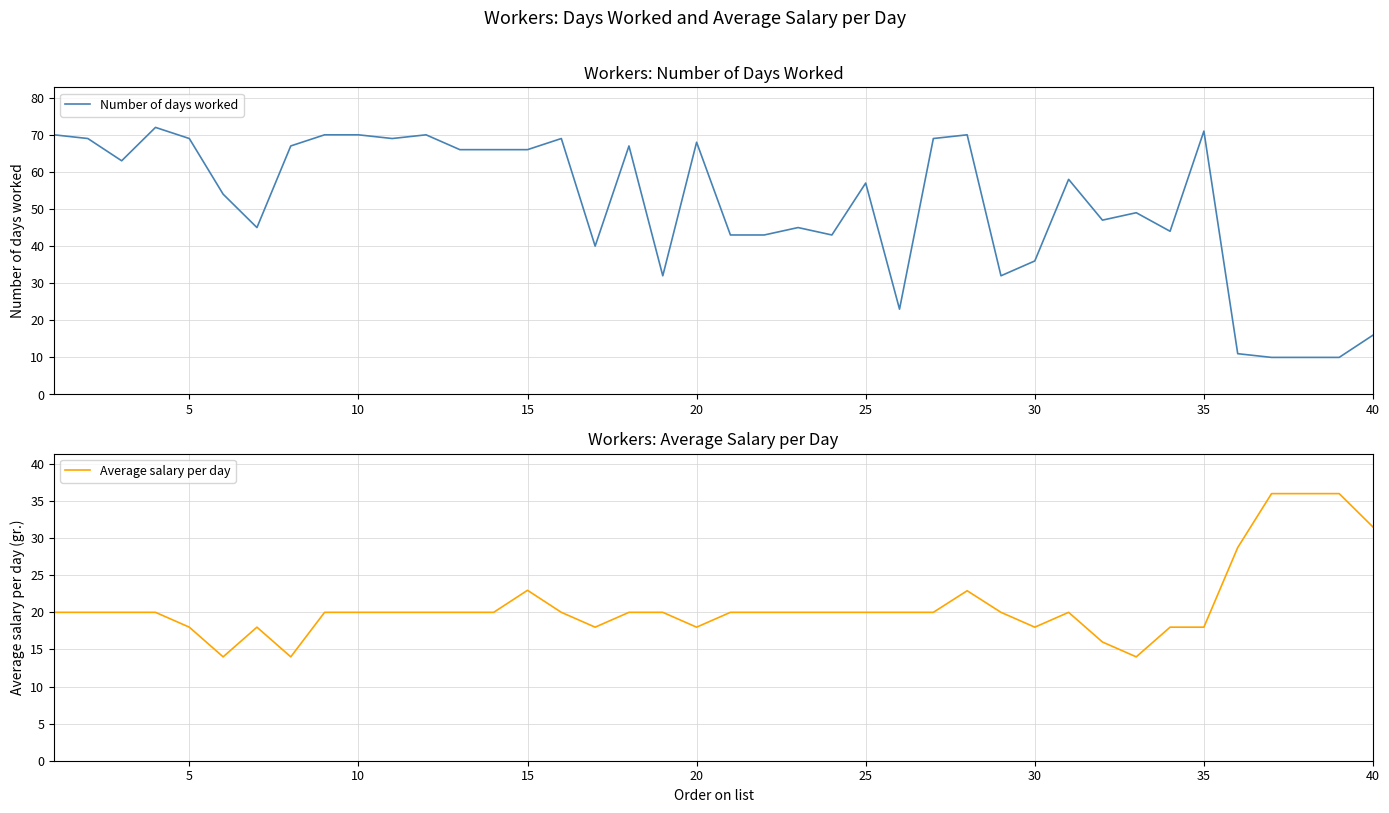

What is the approximate value of Number of days worked at 40?

16